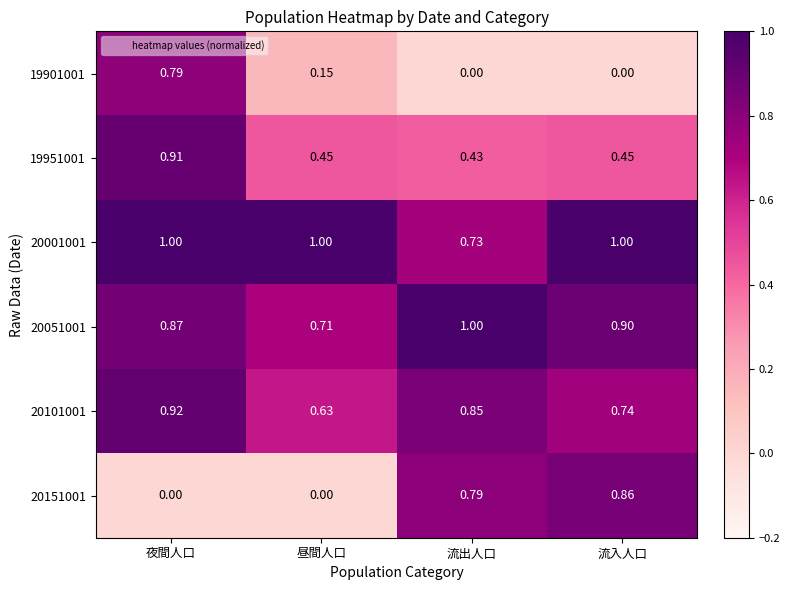

List the labels in order of 20101001 value, largest first.

夜間人口, 流出人口, 流入人口, 昼間人口